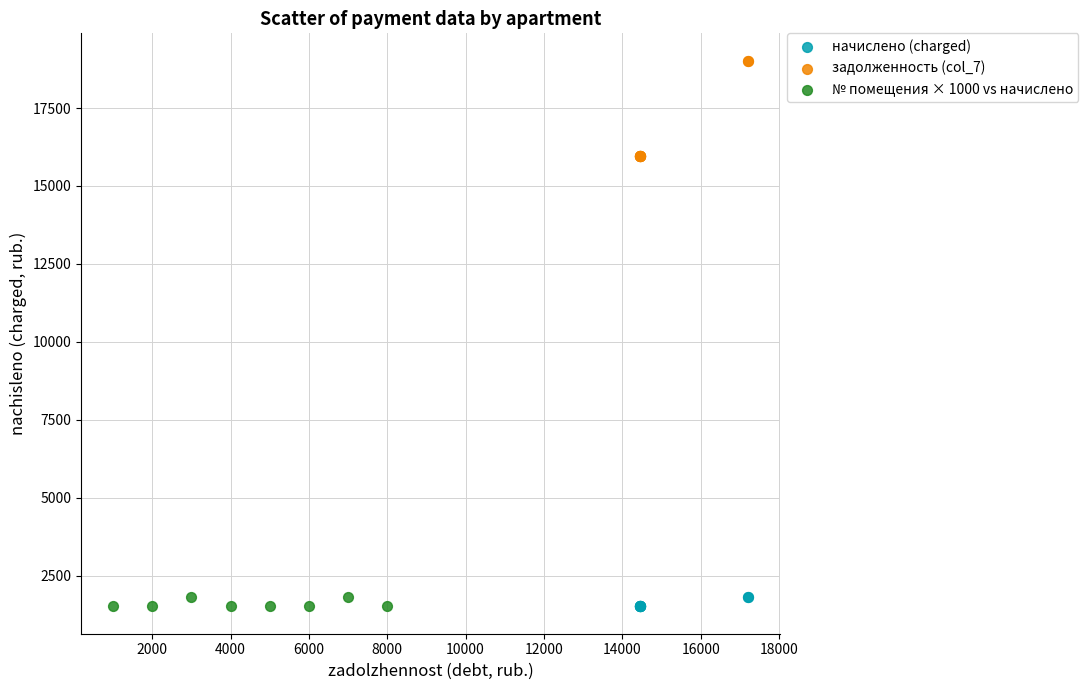

Which series has the largest Y range (max minus min)?

задолженность (col_7)